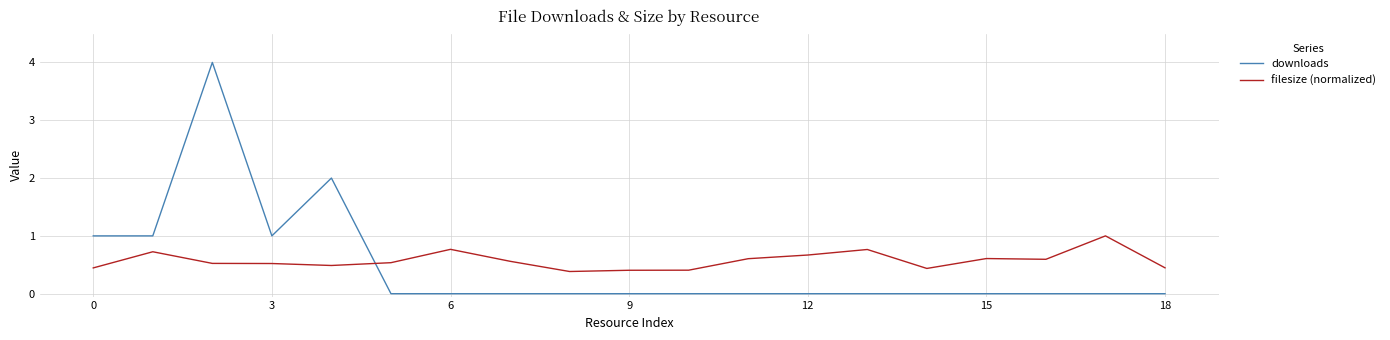

What is the maximum value for downloads?

4.0